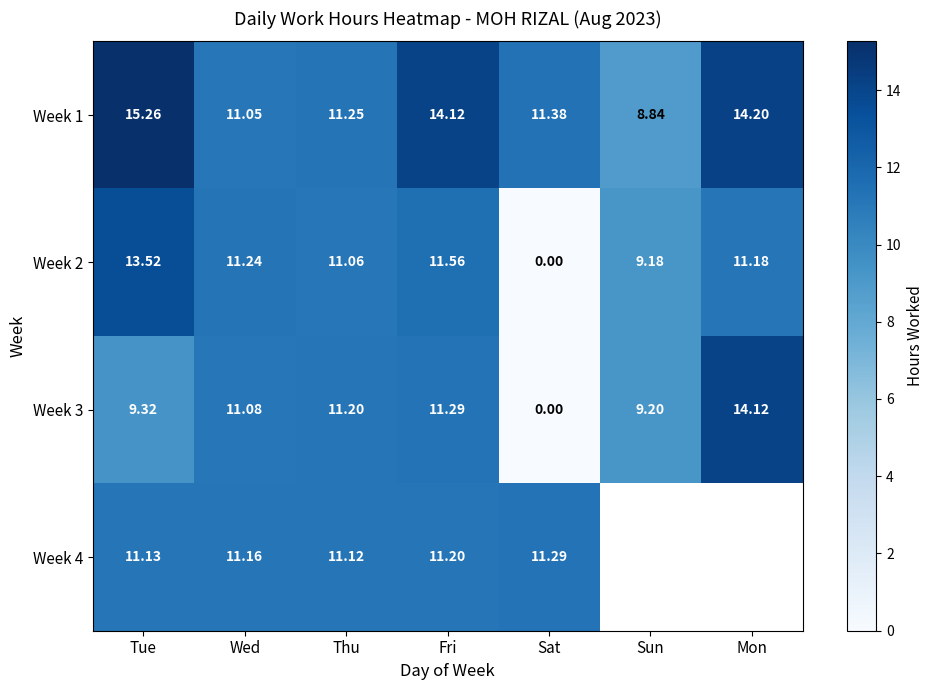

What is the difference between the highest and lowest values at Tue?

5.9